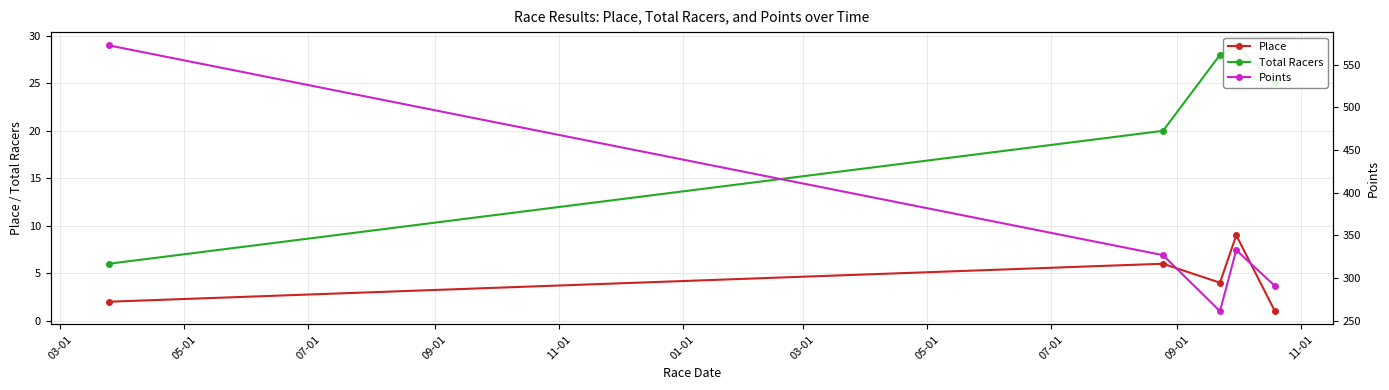

How many data points does each series have?

5